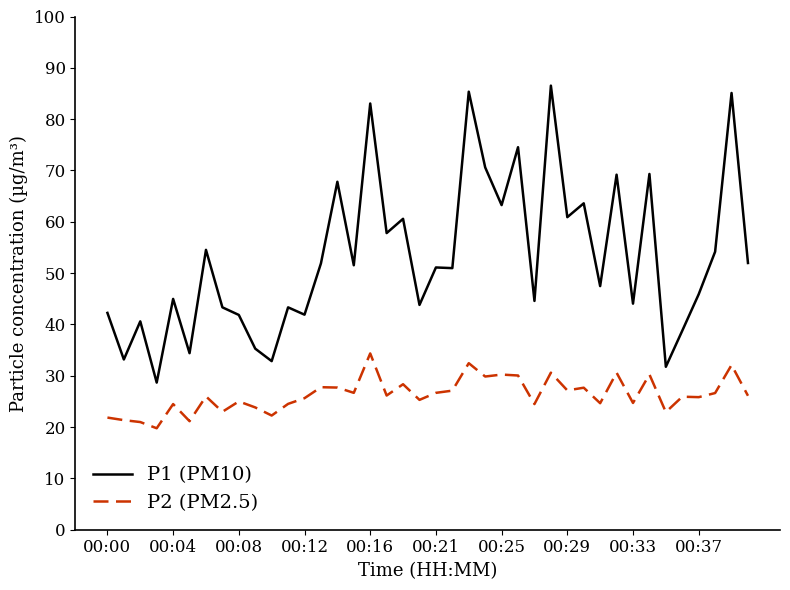

What is the lowest value of the P2 (PM2.5) series?

19.8